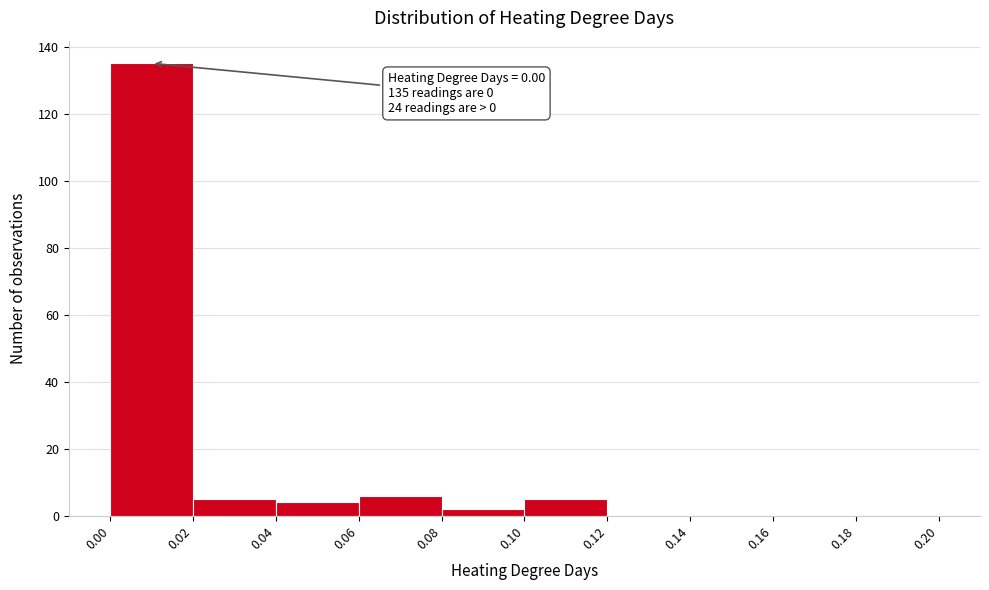

Which range on the x-axis has the tallest bar?

0.00 to 0.02